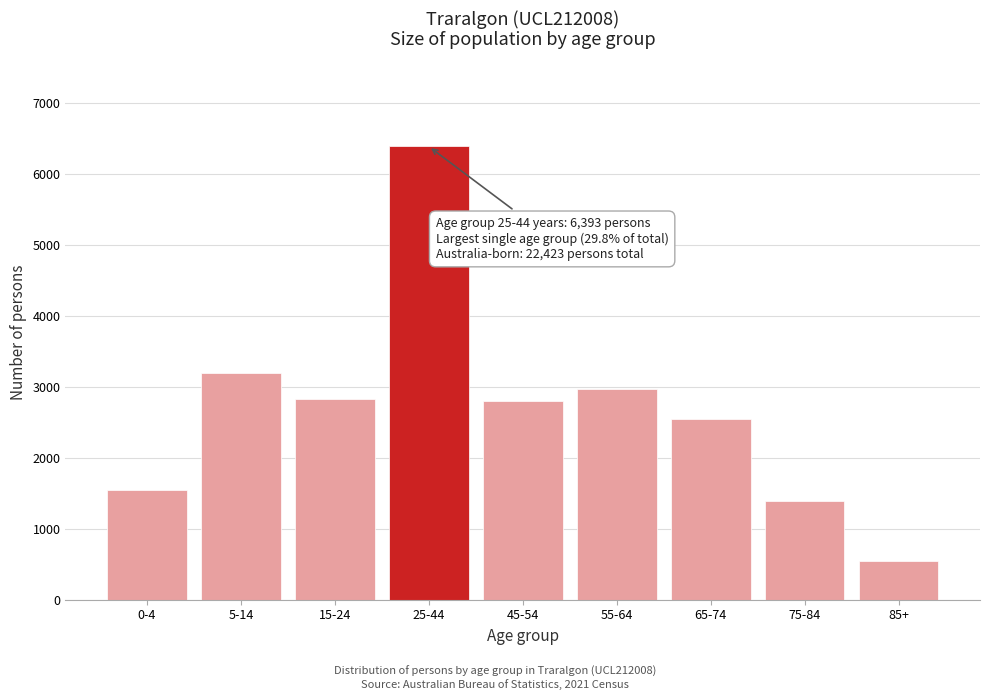

What is the label of the 2nd bar from the right?

75-84